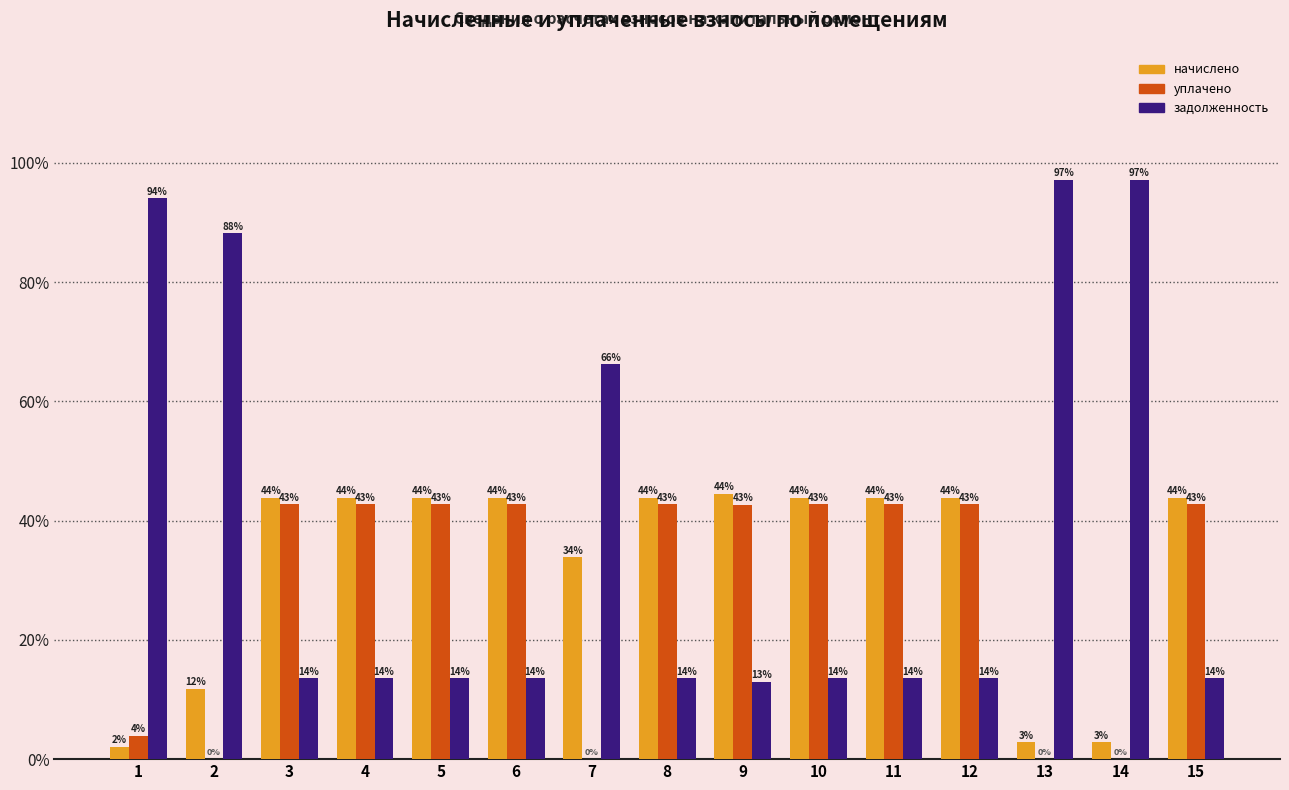

What are all the series names shown in the legend?

начислено, уплачено, задолженность